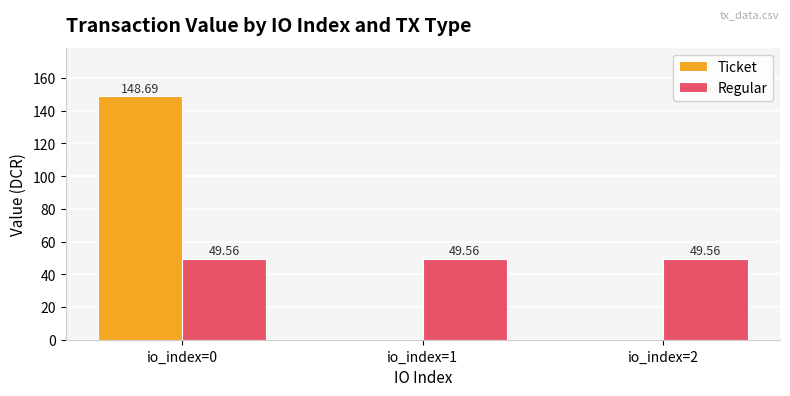

At which category is the sum across all series the highest?

io_index=0